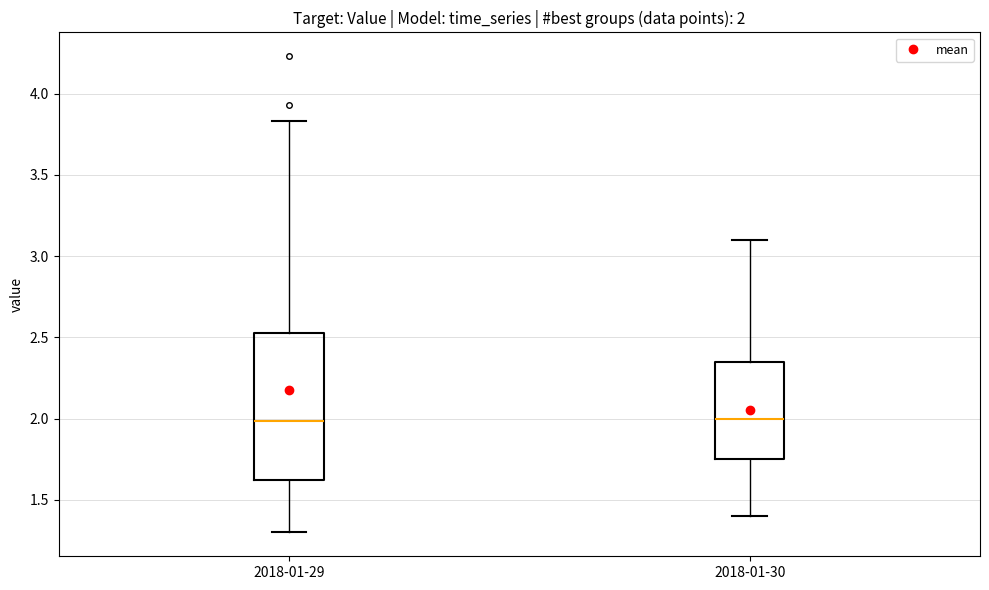

Comparing the boxes themselves (not the whiskers), which one is the tallest?

2018-01-29